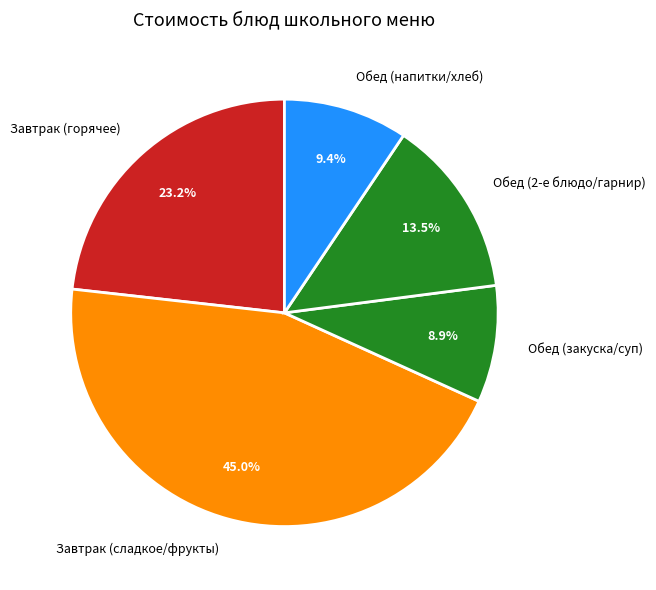

To the nearest percent, what is the average slice percentage?

20%